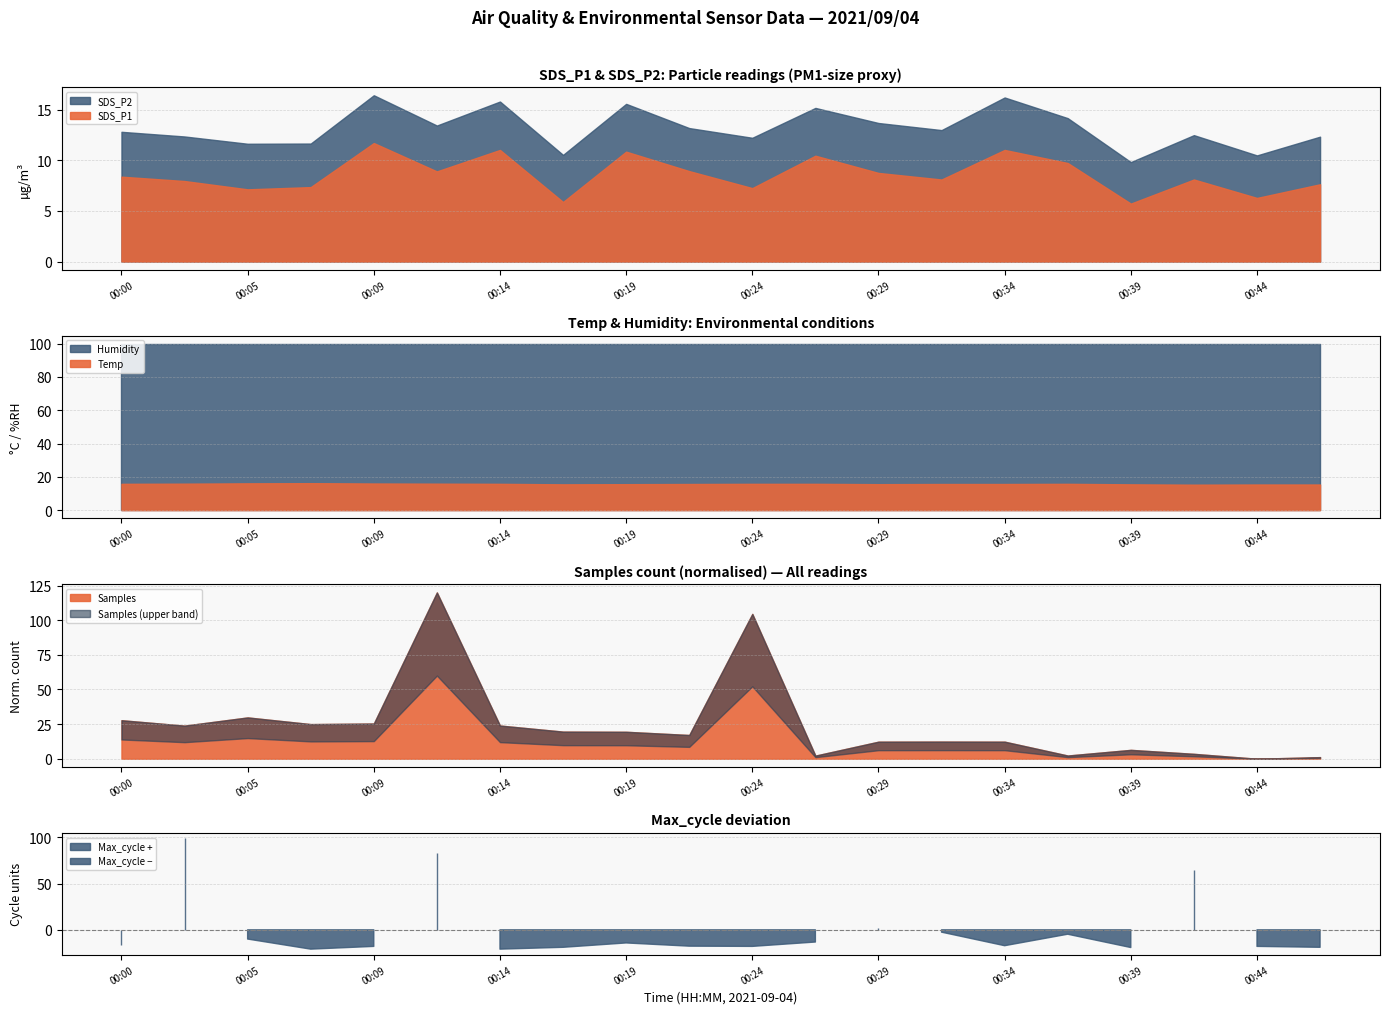

At which category is the sum across all series the highest?

00:09